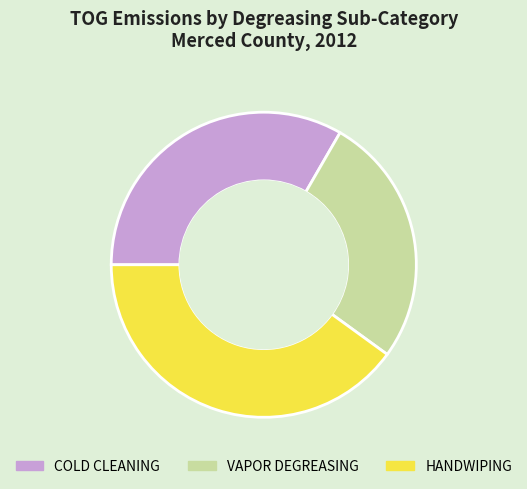

Which slice is the smallest?

VAPOR DEGREASING